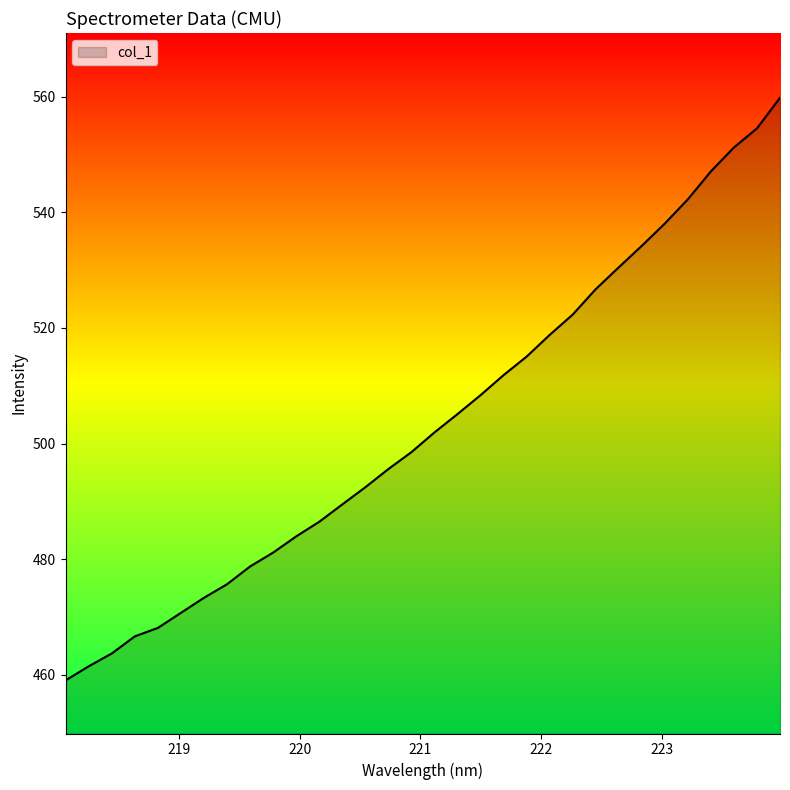

What is the difference between the maximum and minimum values?

100.8